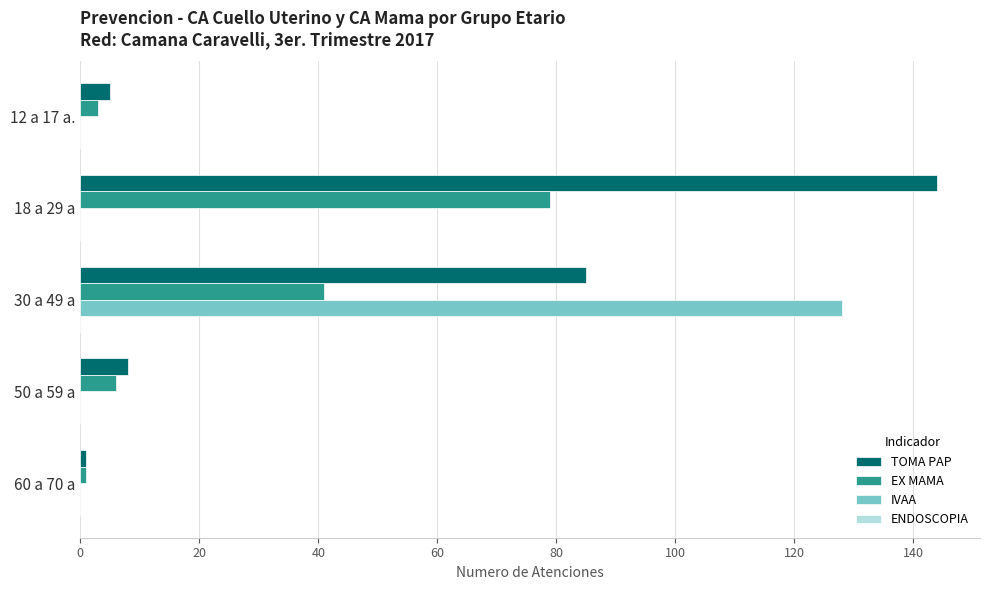

Between 18 a 29 a and 30 a 49 a, which series saw the biggest shift?

IVAA